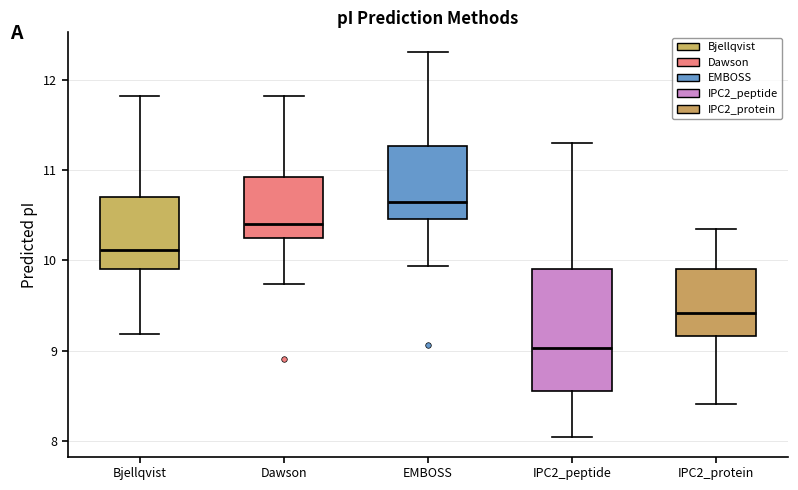

Where is the lower edge of the box for EMBOSS on the y-axis? The values are not printed on the chart, so give them approximately, as read against the axis.

10.5